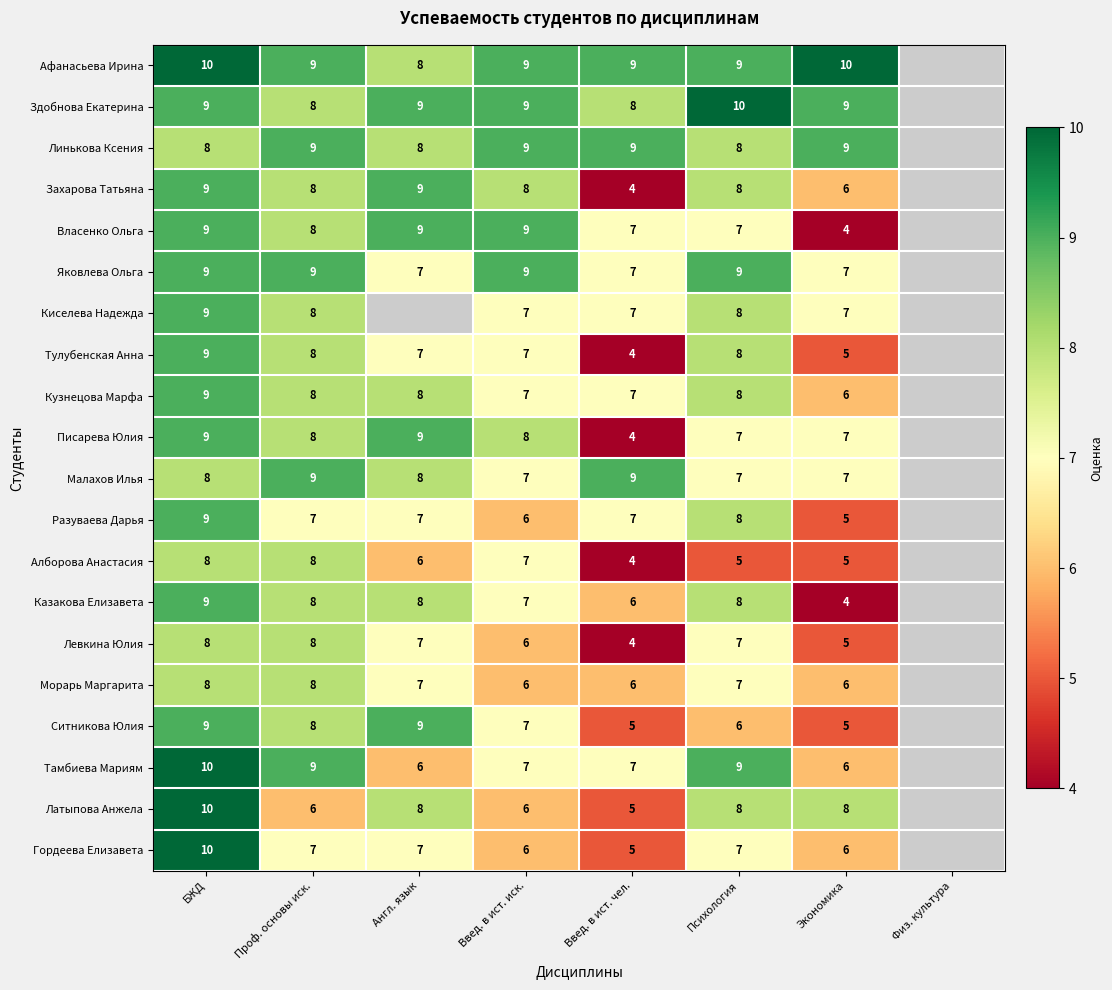

What is the difference between the highest and lowest values at Введ. в ист. чел.?

5